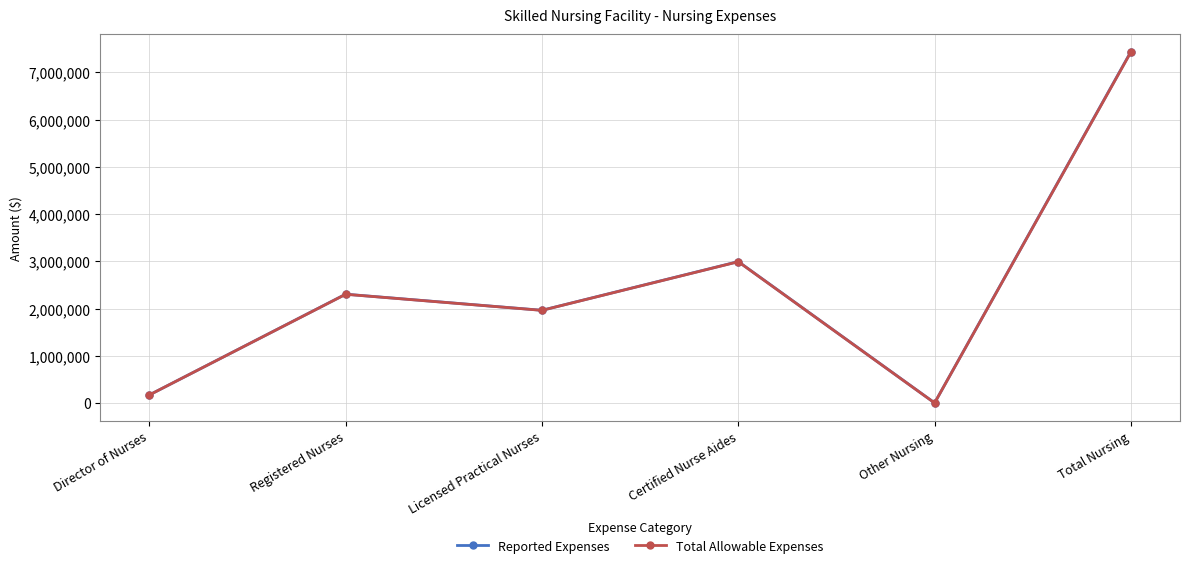

Rank the categories by Total Allowable Expenses value from highest to lowest.

Total Nursing, Certified Nurse Aides, Registered Nurses, Licensed Practical Nurses, Director of Nurses, Other Nursing